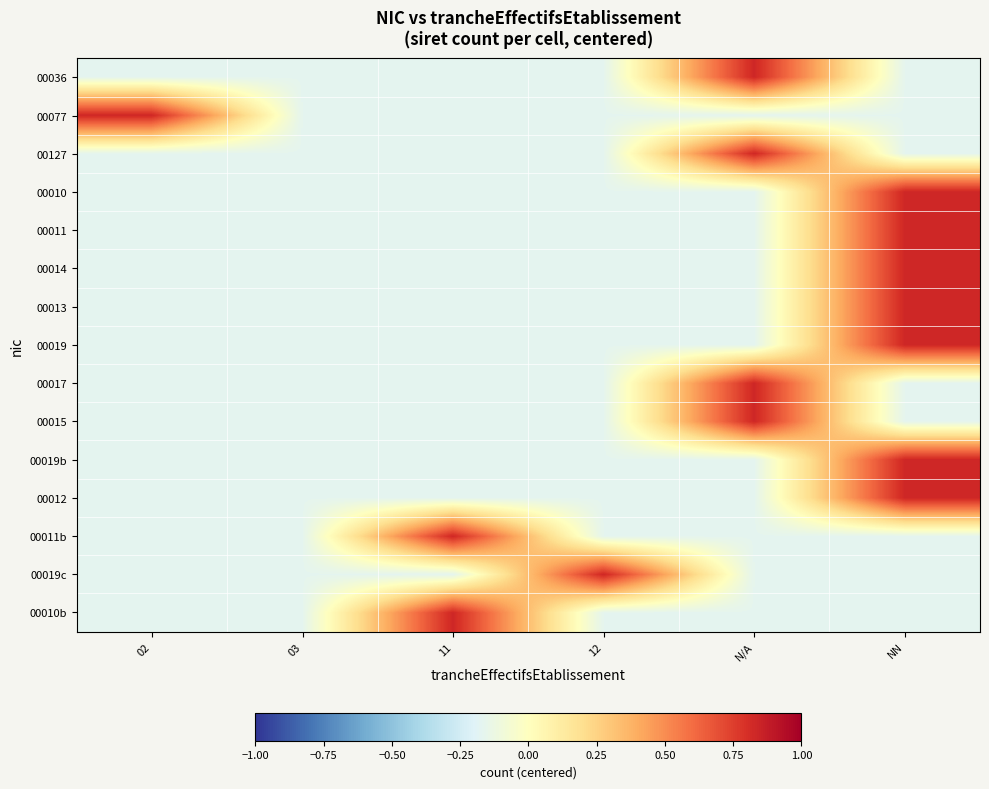

Between N/A and 03, which is larger?

N/A